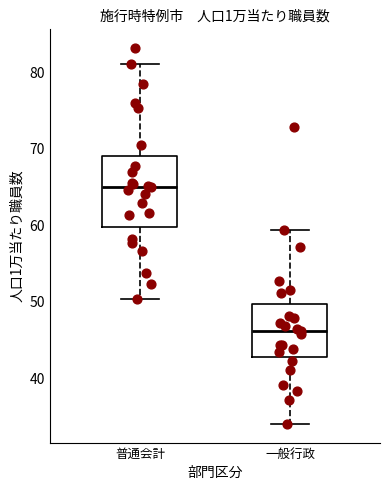

Where is the lower edge of the box for 普通会計 on the y-axis? The values are not printed on the chart, so give them approximately, as read against the axis.

60